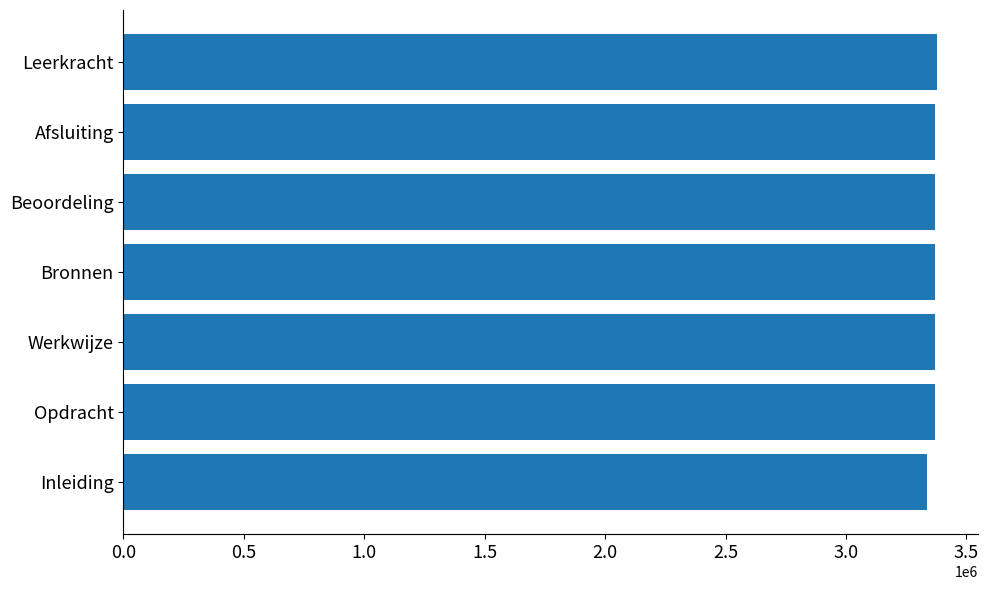

What is the maximum value shown in the chart?

3378210